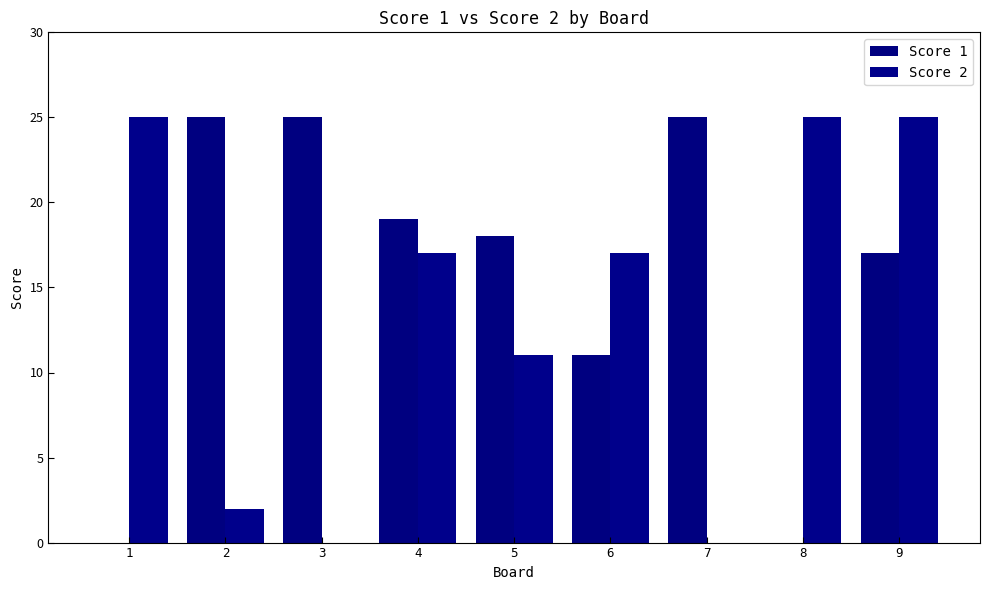

Count the Score 1 values in the range 11 to 25.

7